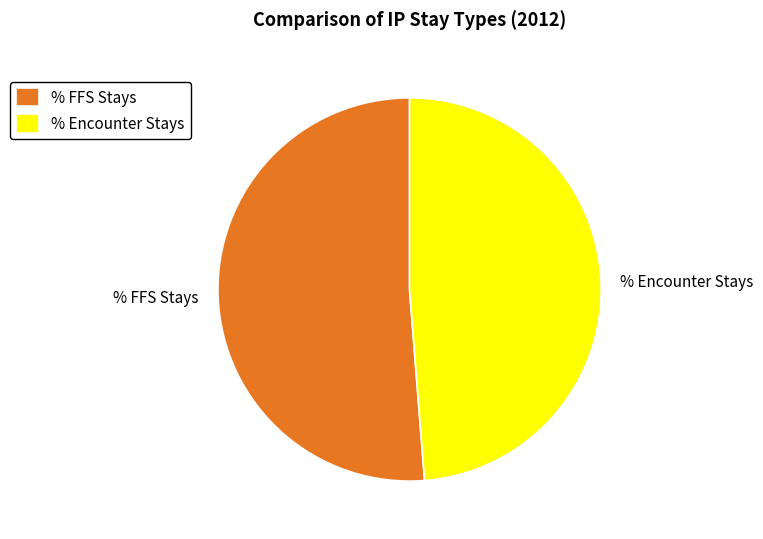

The % Encounter Stays slice represents 41% of the pie. True or false?

False